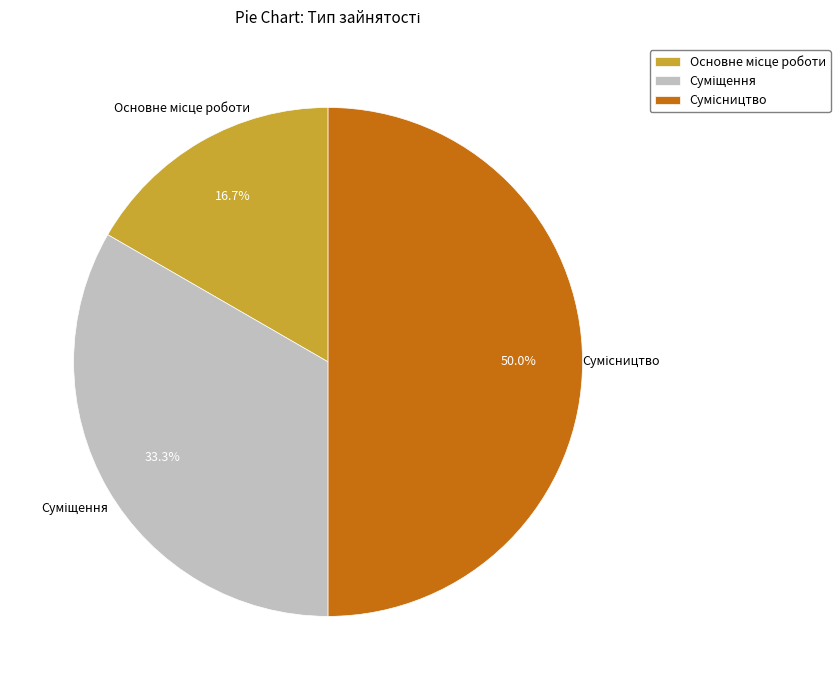

Count the number of slices in the pie.

3